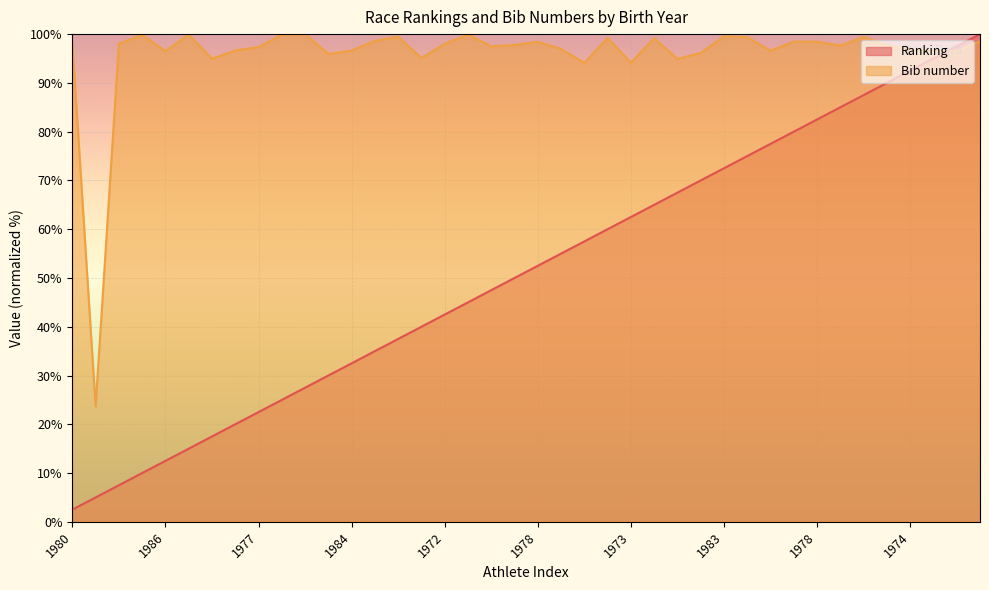

Does the chart display data point markers on the line(s)?

No